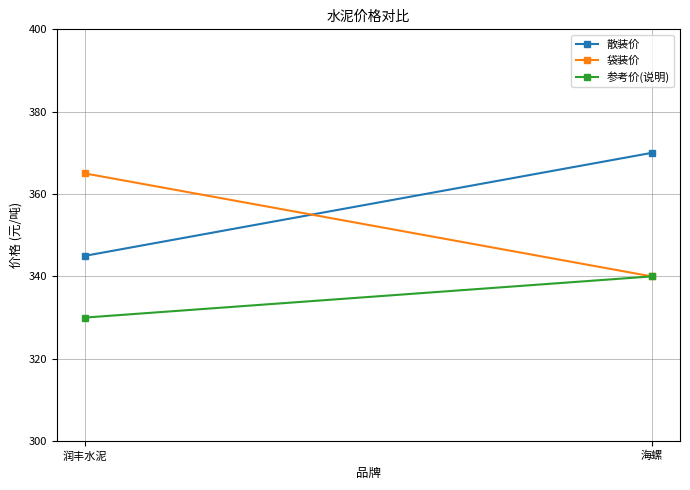

What position from the right is 润丰水泥?

2